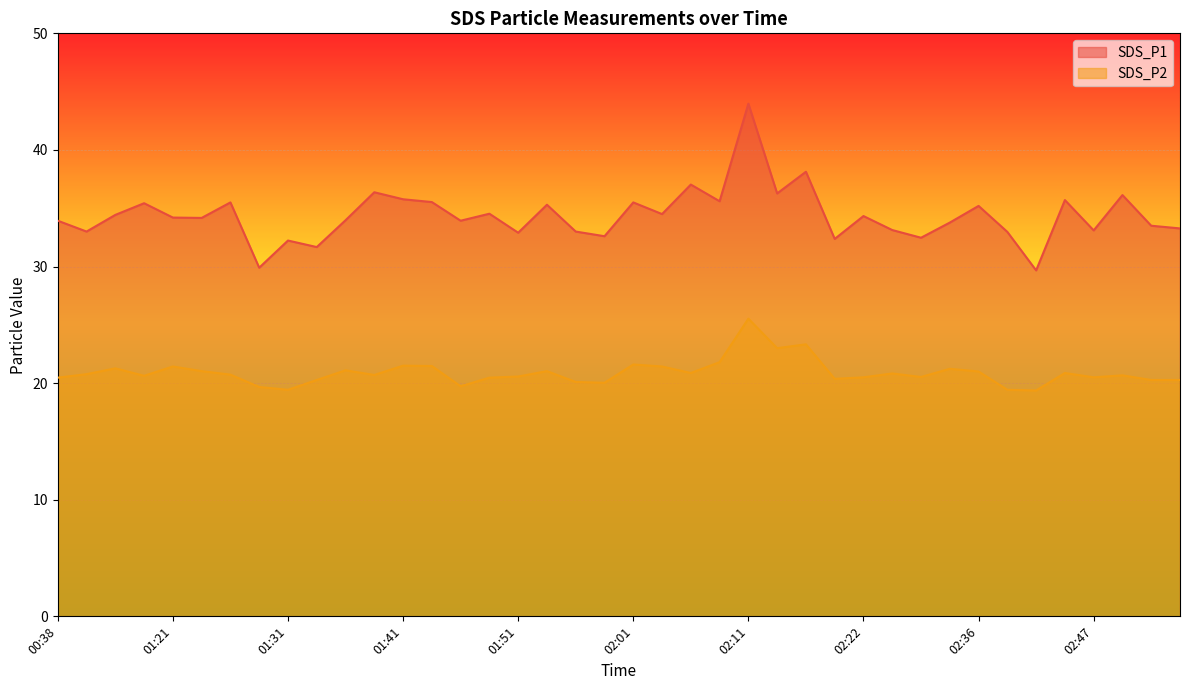

Count the number of categories in the chart.

40